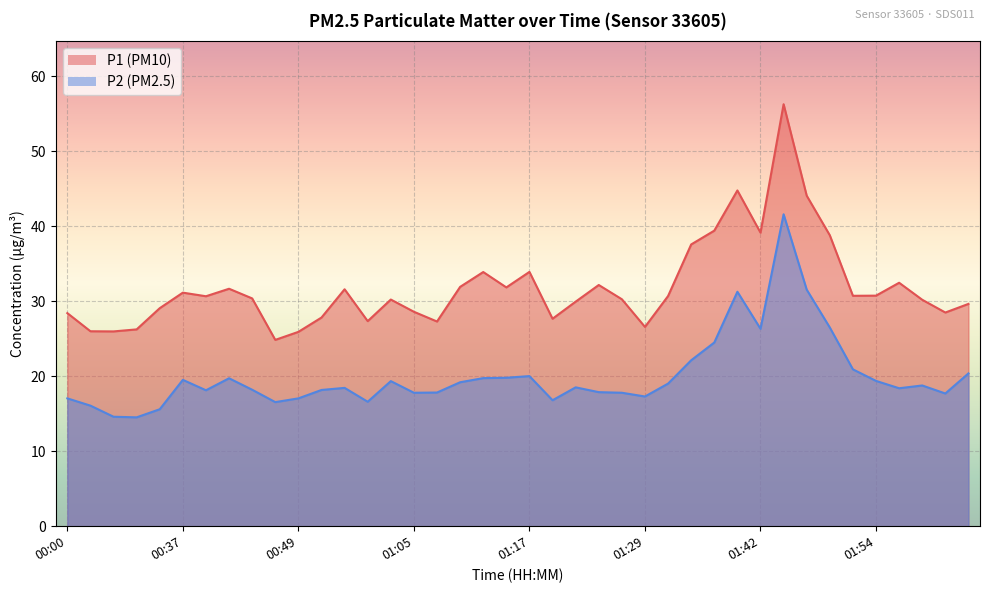

Which category has the lowest value in the P2 series?

00:07